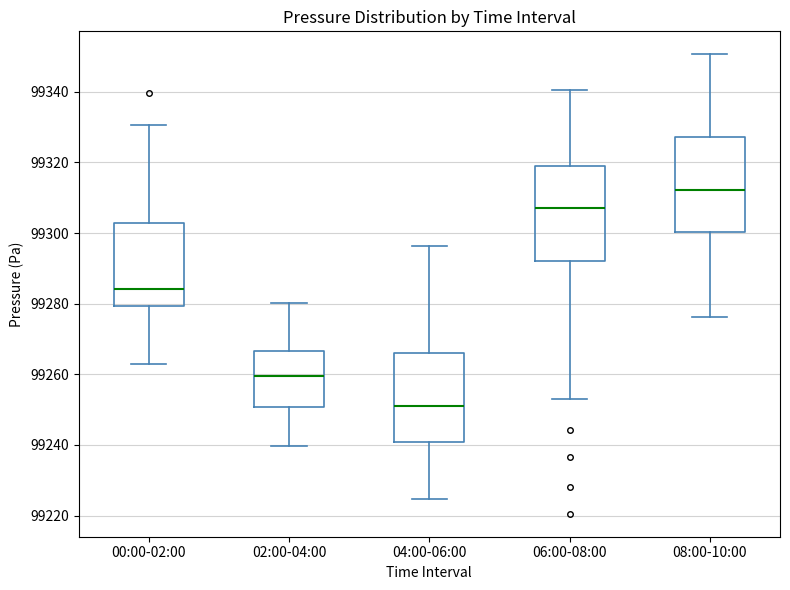

Reading left to right, transcribe this box plot: for each box, give where its median line is, the range the box spans, and where its two whiskers end, as read against the y-axis. The values are not printed on the chart, so give them approximately, as read against the axis.

00:00-02:00: median 99284, box 99280 to 99302, whiskers 99262 to 99330
02:00-04:00: median 99260, box 99250 to 99266, whiskers 99240 to 99280
04:00-06:00: median 99250, box 99240 to 99266, whiskers 99224 to 99296
06:00-08:00: median 99308, box 99292 to 99318, whiskers 99252 to 99340
08:00-10:00: median 99312, box 99300 to 99328, whiskers 99276 to 99350